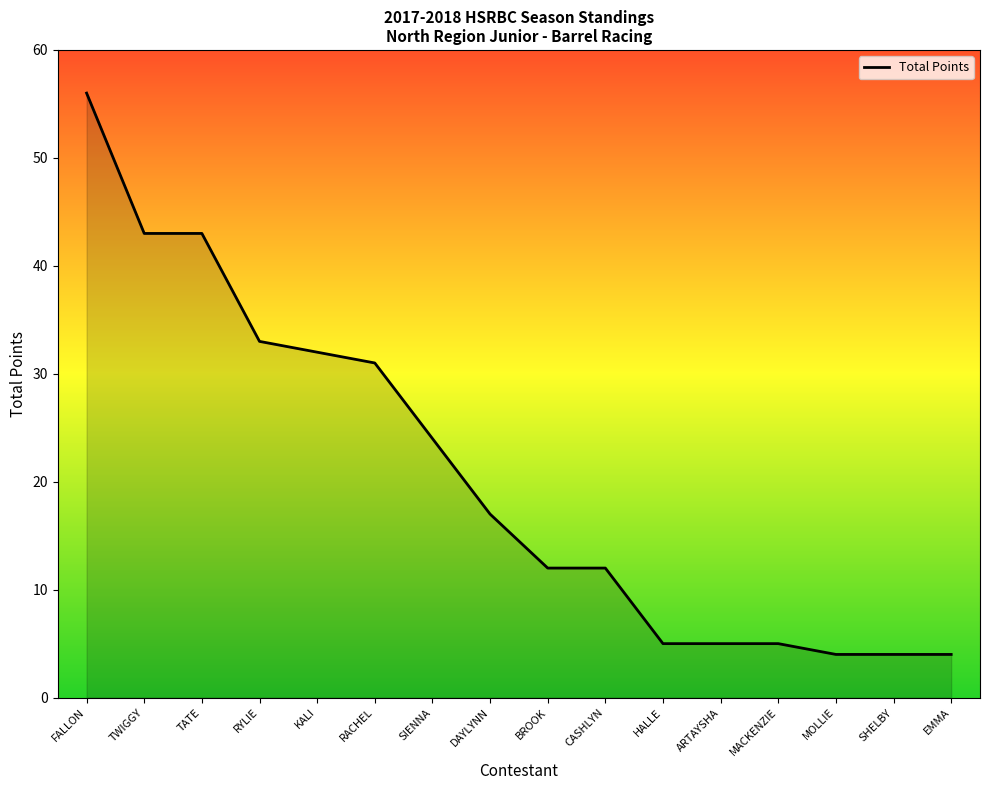

How many lines are shown in the chart?

1